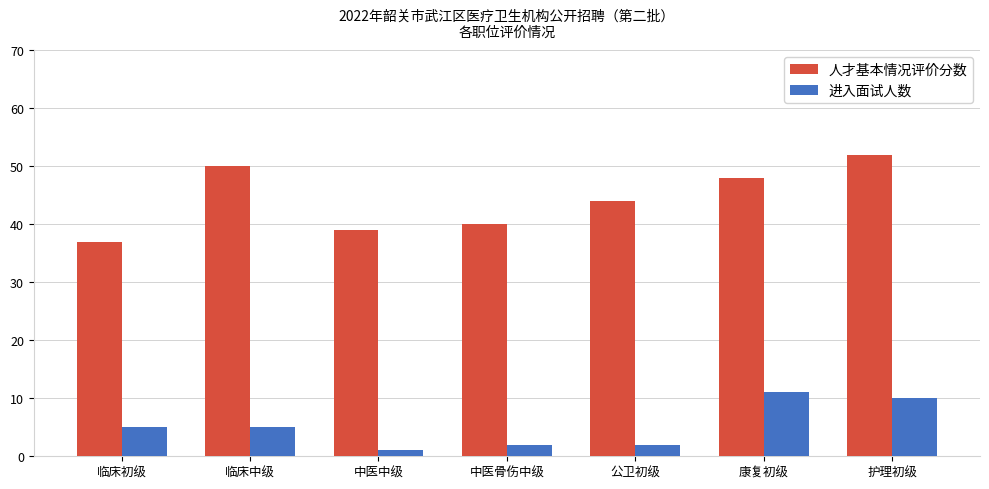

At which label does 人才基本情况评价分数 reach its minimum?

临床初级